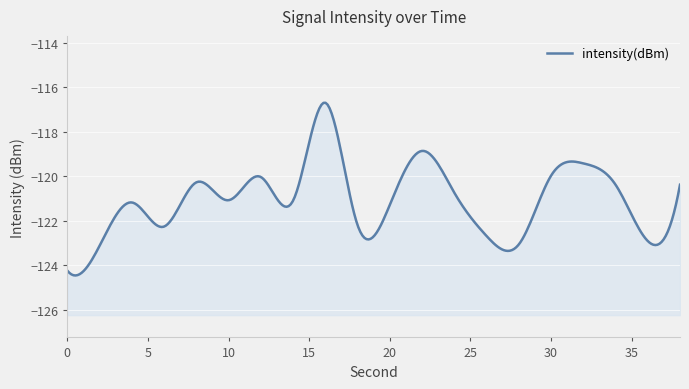

What is the average value?

-121.1